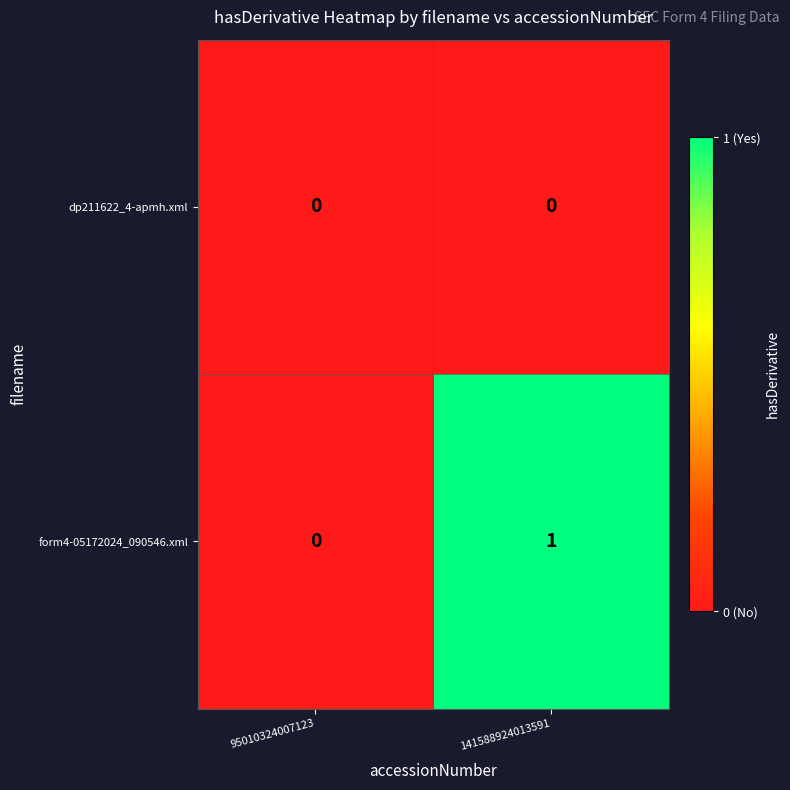

Rank the series by their average value, from highest to lowest.

form4-05172024_090546.xml, dp211622_4-apmh.xml